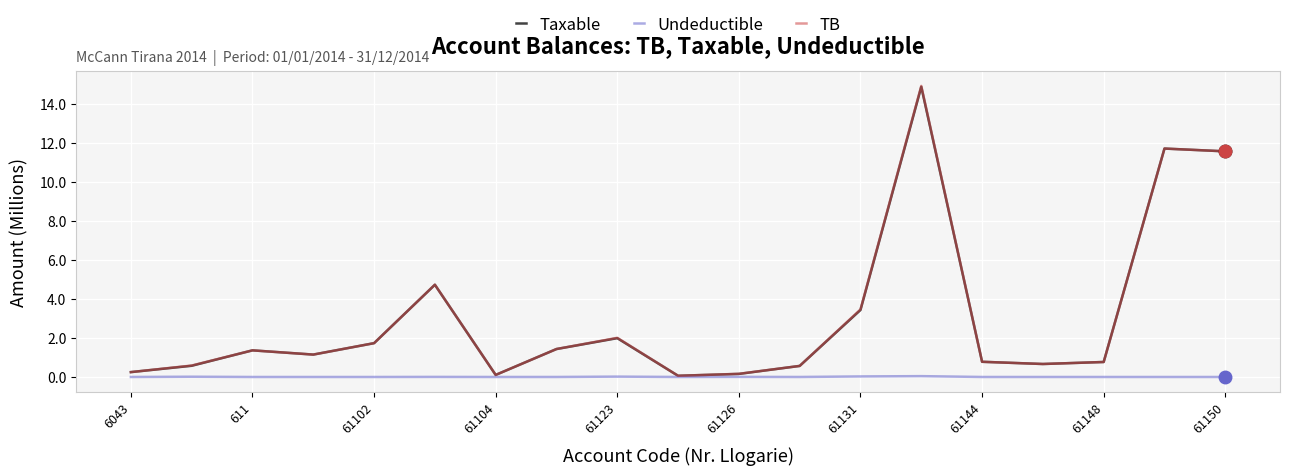

In Undeductible, how many points are higher than both neighbors (excluding endpoints)?

5